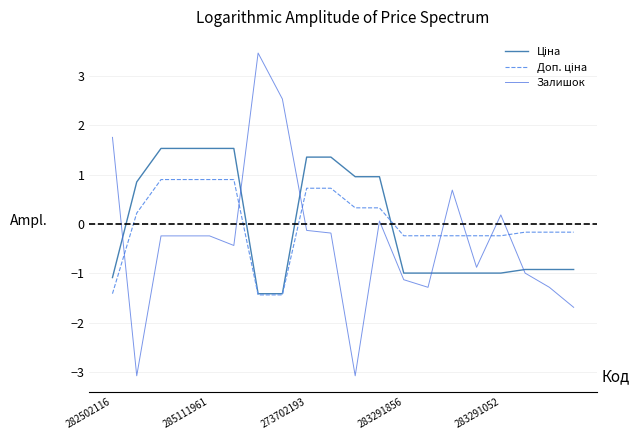

What is the smallest value displayed?

-3.1